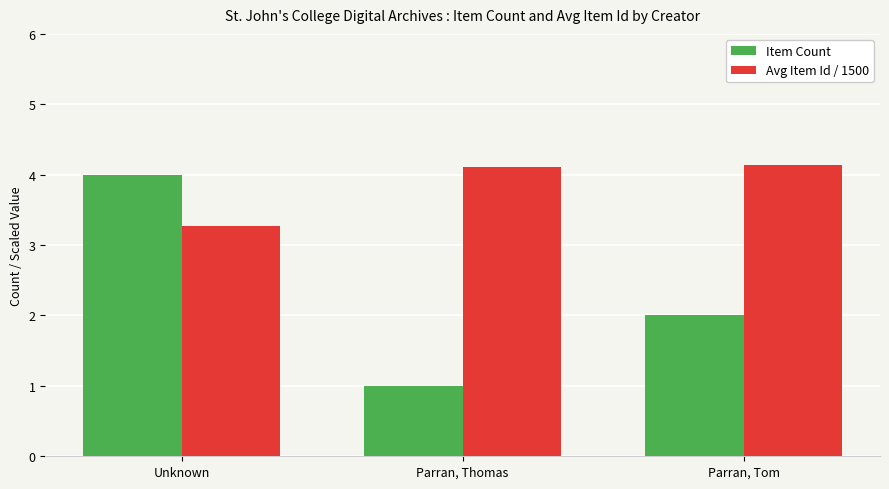

Which series has the largest range (max minus min)?

Item Count